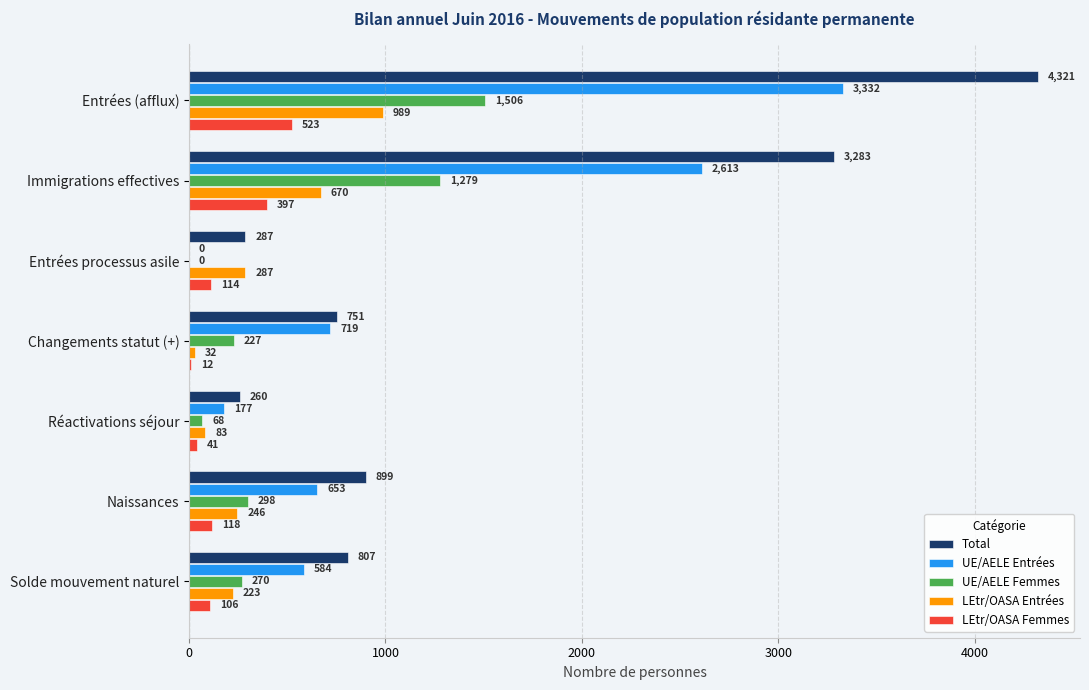

What is the total value across all series at Réactivations séjour?

629